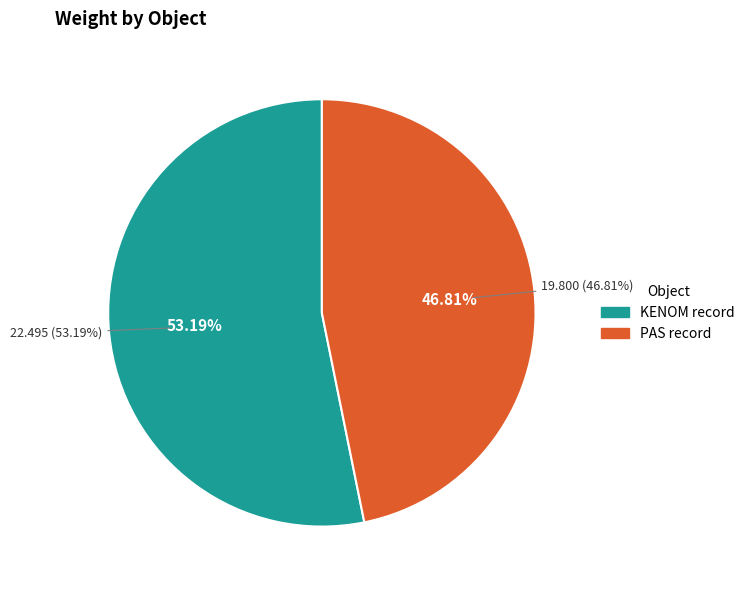

Which slice is the smallest?

PAS record